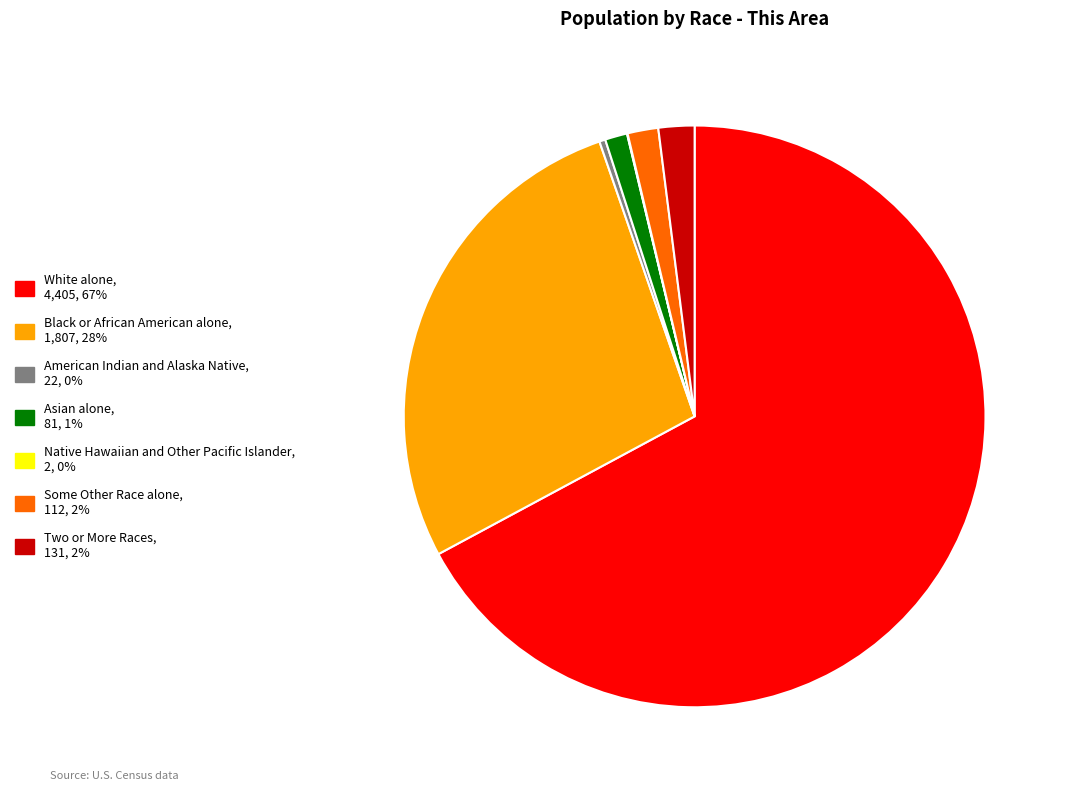

Which has a higher value, Asian alone or White alone?

White alone